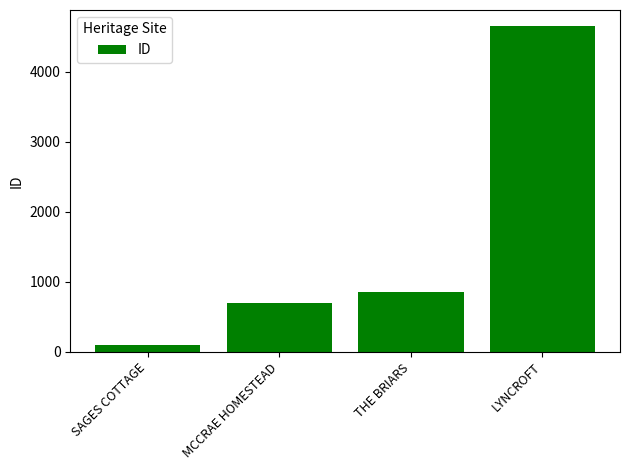

Between MCCRAE HOMESTEAD and LYNCROFT, which is larger?

LYNCROFT